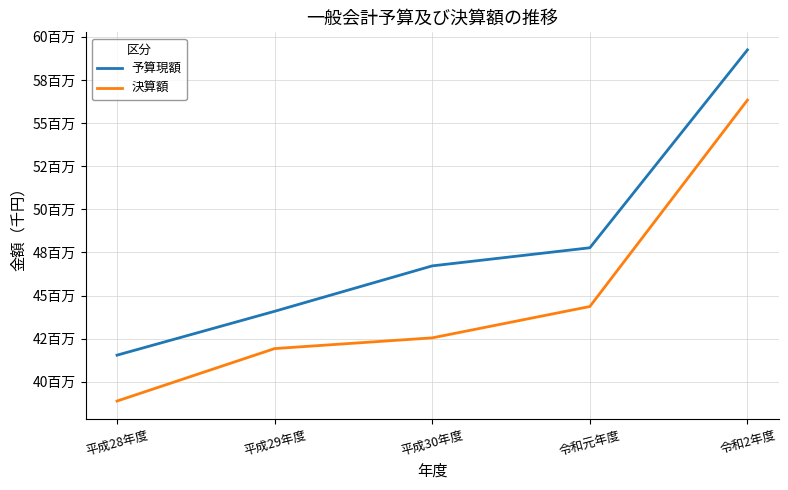

Does the chart have visible grid lines?

Yes